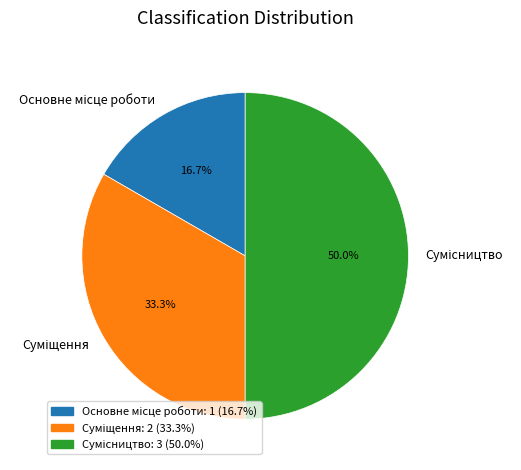

To the nearest percent, what percentage of the pie is Суміщення?

33%